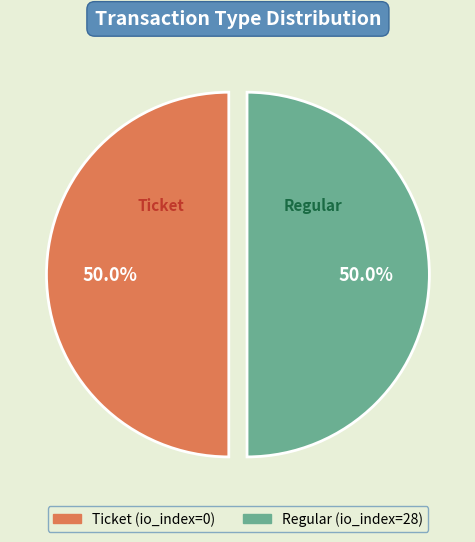

Approximately how many times larger is the value at Regular (io_index=28) compared to Ticket (io_index=0)?

1.0